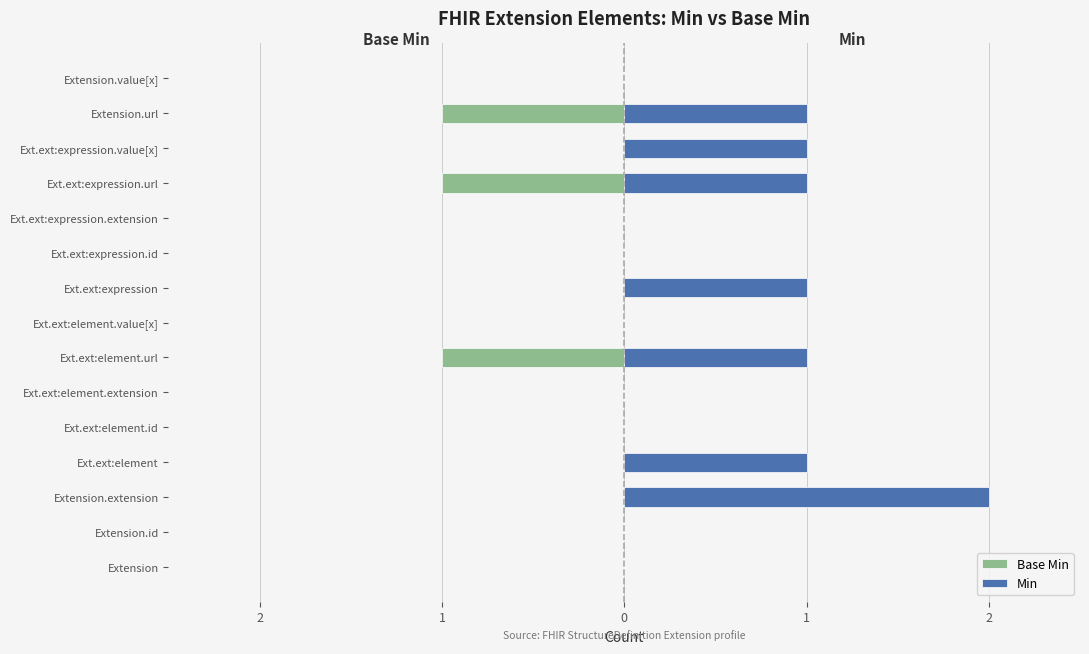

What are all the series names shown in the legend?

Base Min, Min